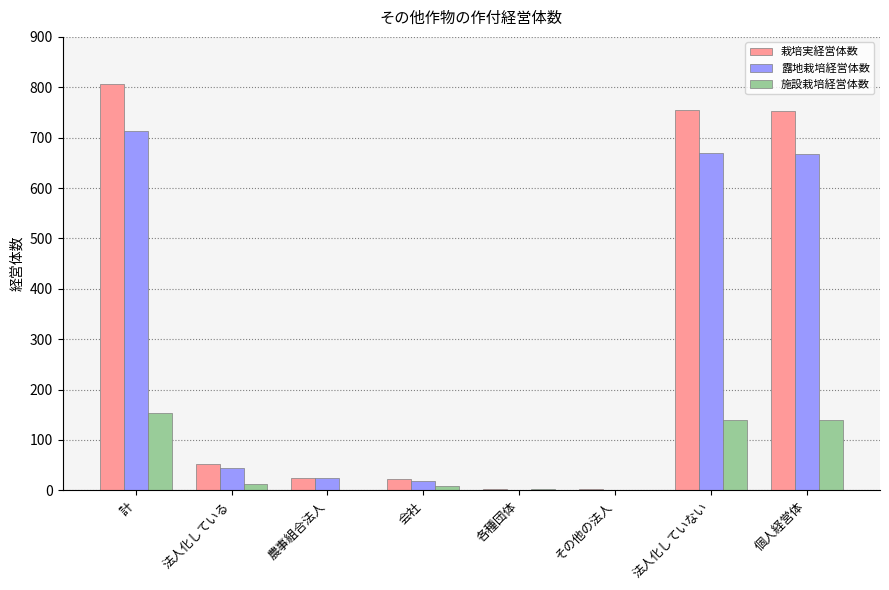

Are the bars grouped side by side (vs. stacked)?

Yes